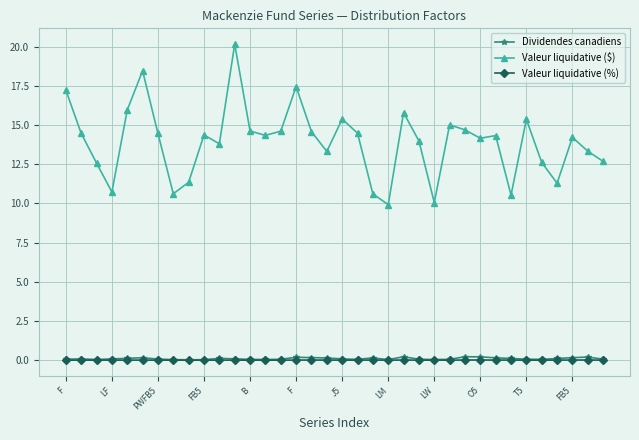

What is the highest value of the Valeur liquidative ($) series?

20.2